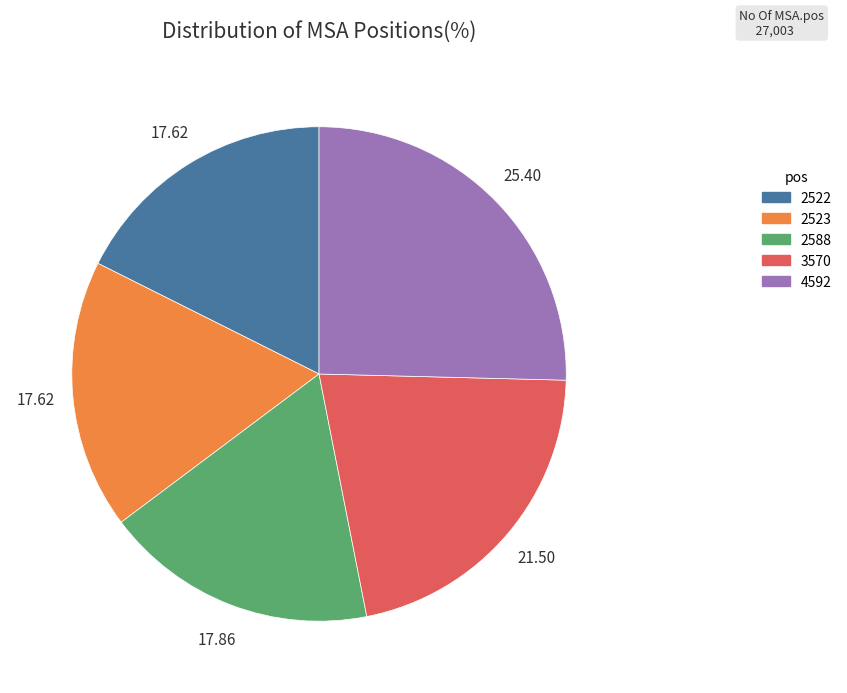

Is there a majority slice in this chart?

No